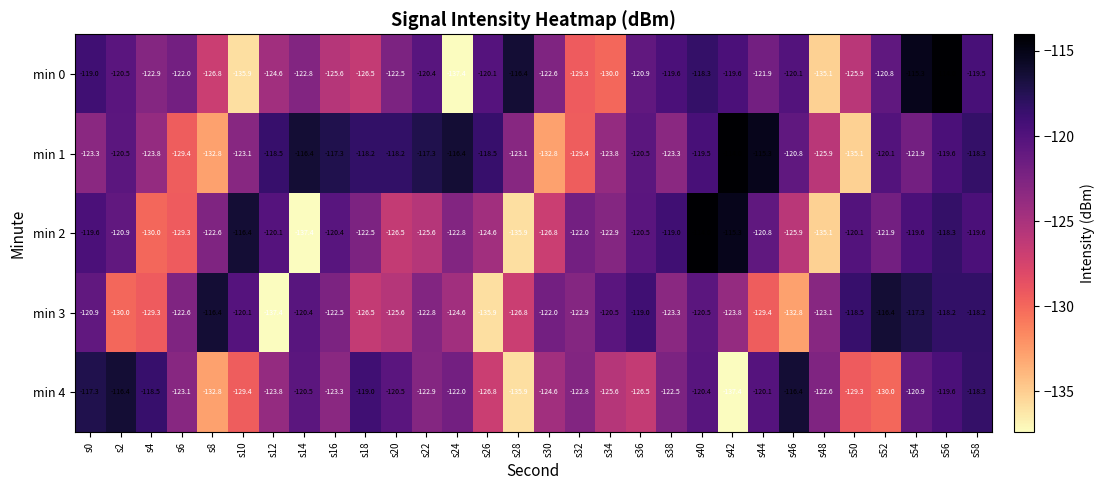

What is the difference between the min 4 values at s18 and s54?

1.9